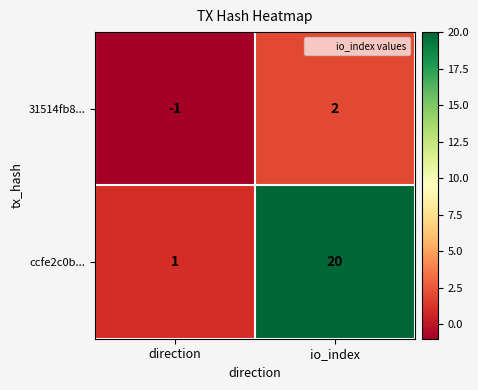

What is the sum of the ccfe2c0b... values at io_index and direction?

21